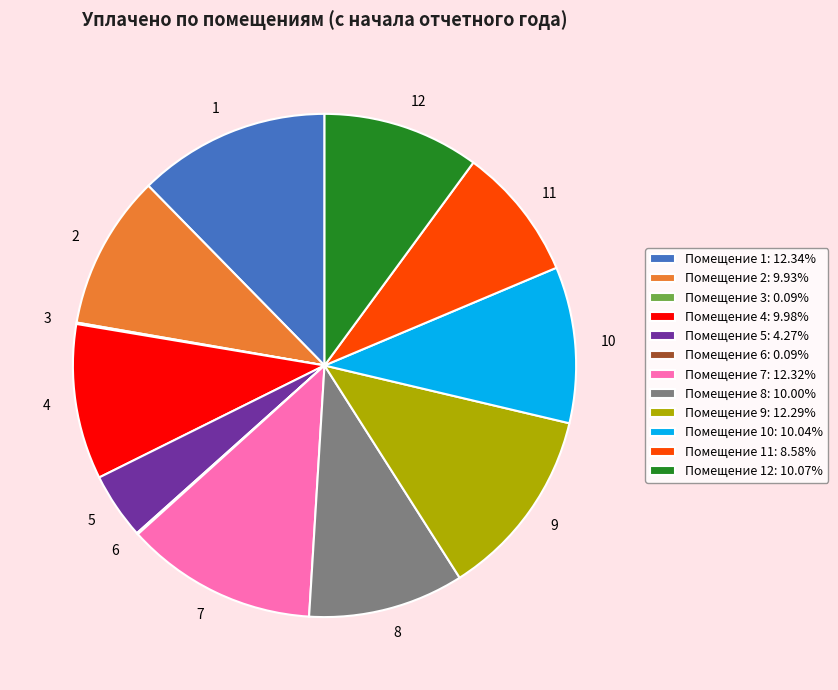

Is there any slice that represents more than half of the pie?

No